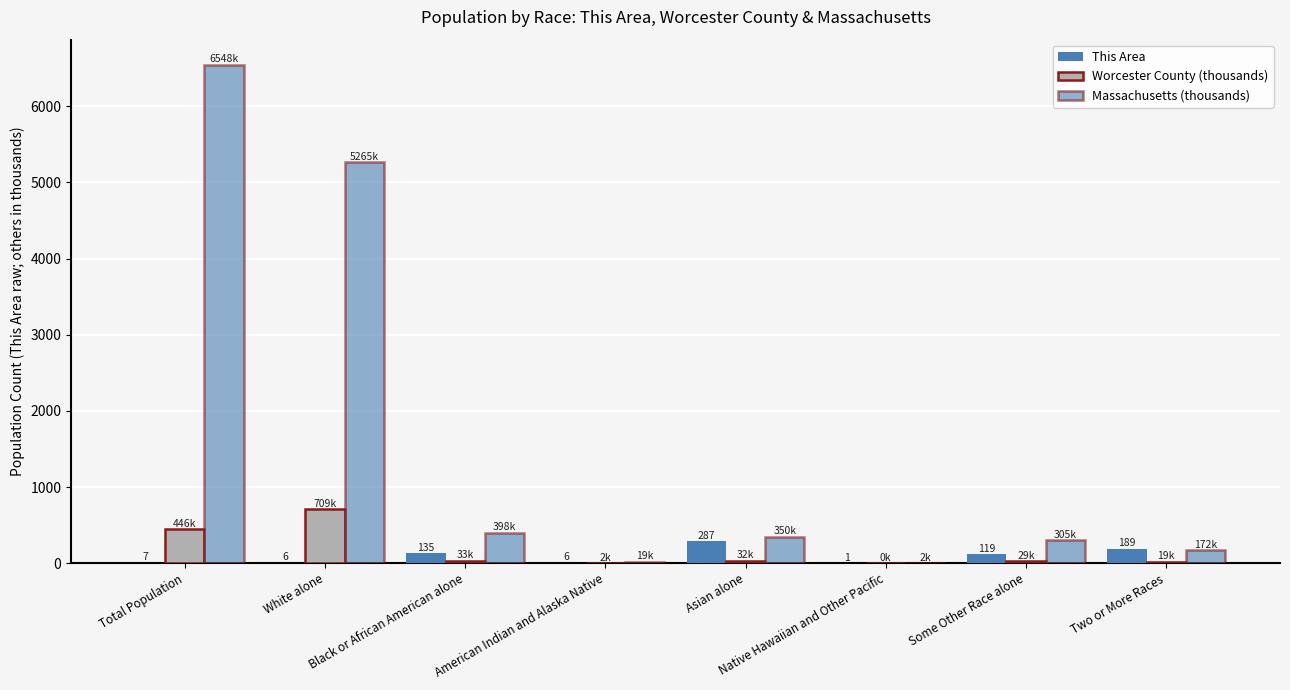

Does the chart contain stacked bars?

No